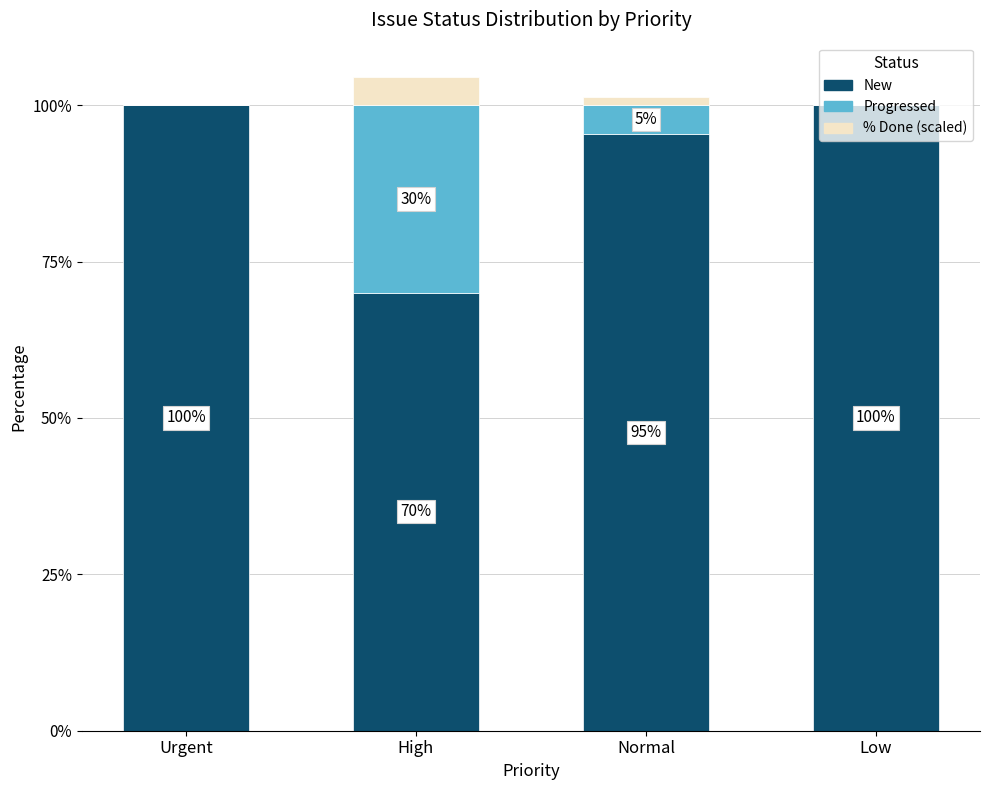

At which category is the sum across all series the highest?

High